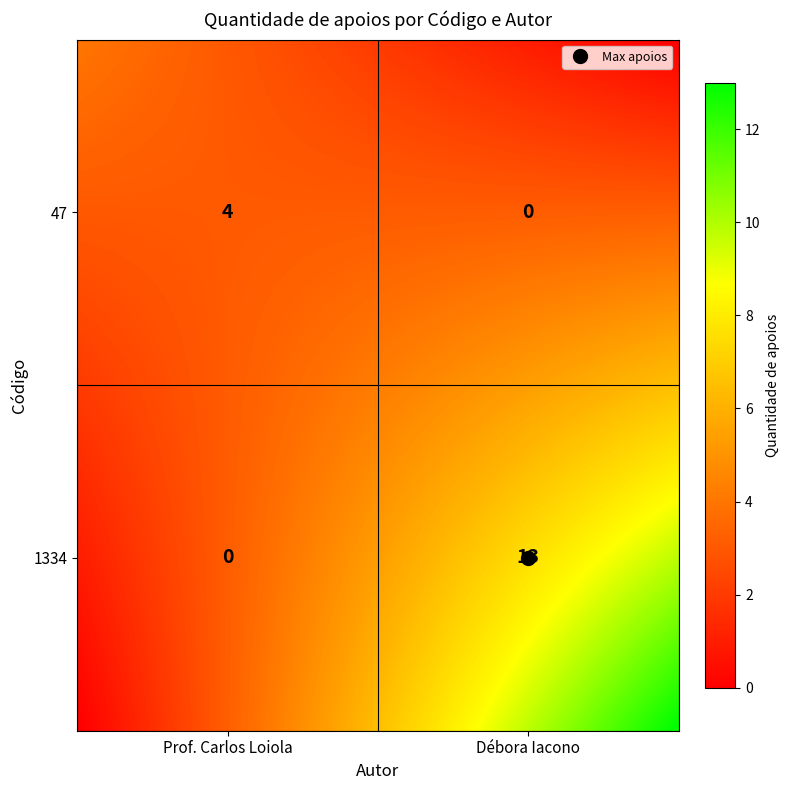

What is the average value of the 1334 series?

6